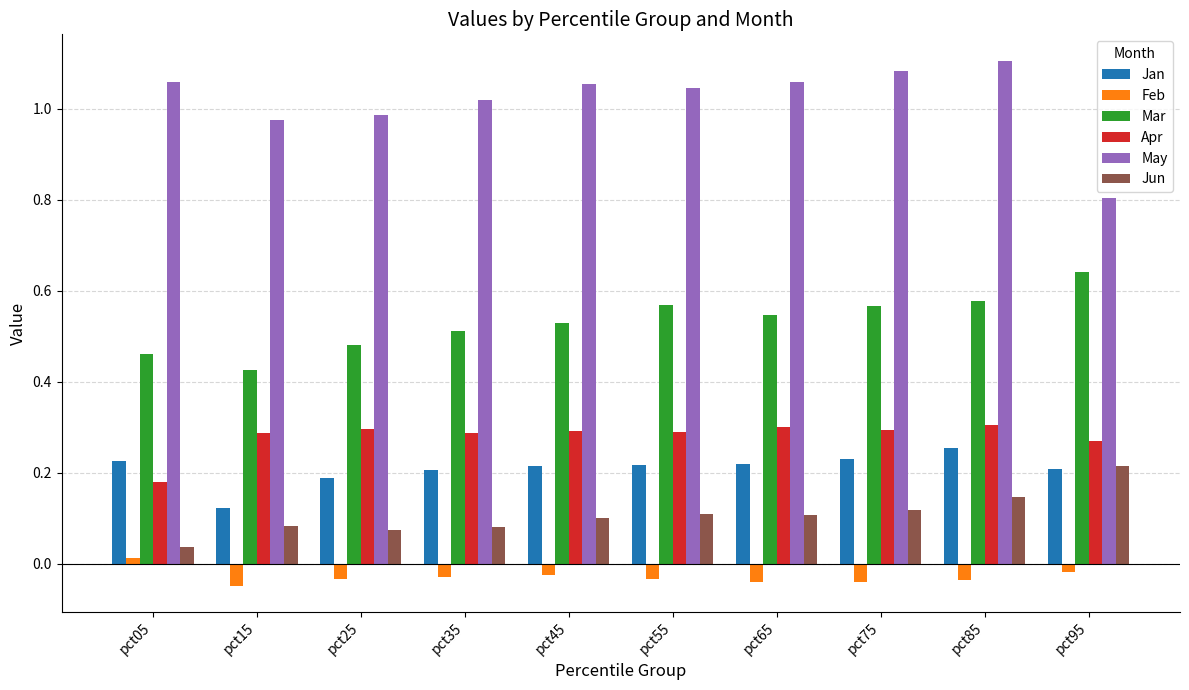

List the series in order of their peak value, lowest first.

Feb, Jun, Jan, Apr, Mar, May